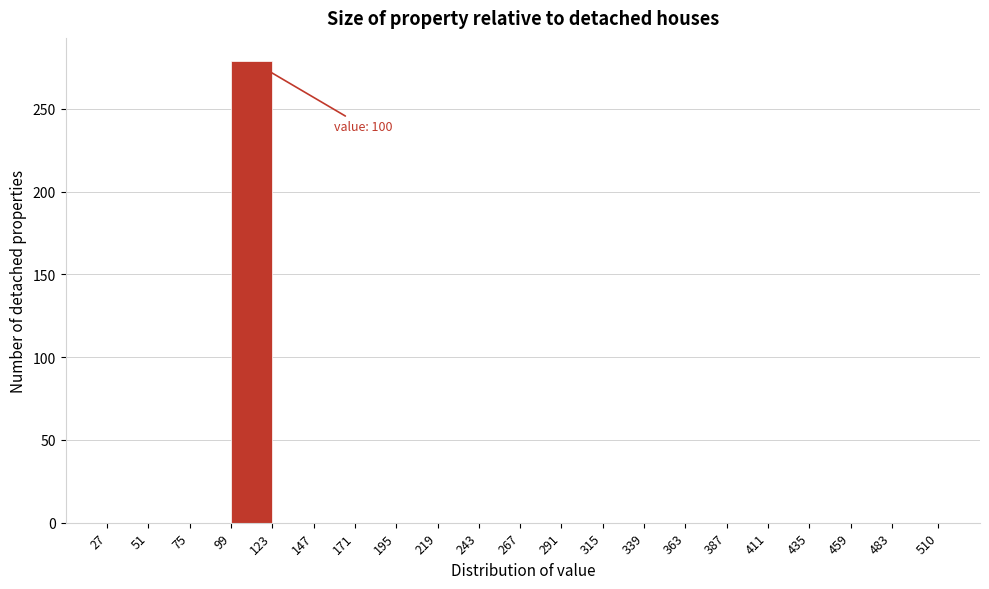

Over which range of the x-axis is the bar tallest?

99 to 123